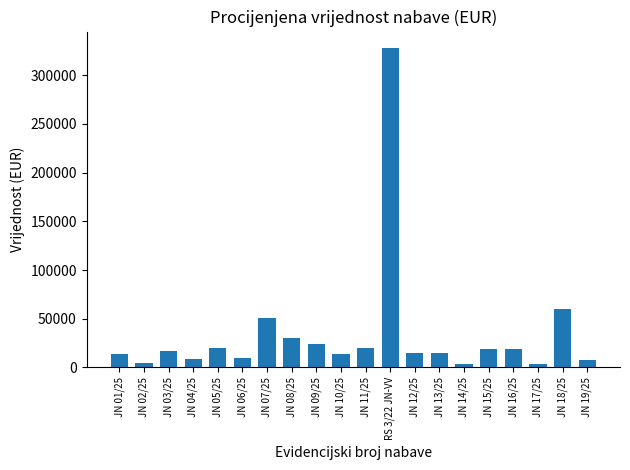

What is the label of the 12th bar from the left?

RS 3/22 JN-VV